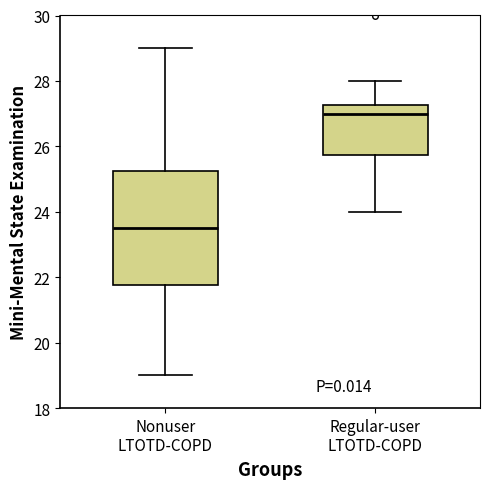

Reading left to right, transcribe this box plot: for each box, give where its median line is, the range the box spans, and where its two whiskers end, as read against the y-axis. The values are not printed on the chart, so give them approximately, as read against the axis.

Nonuser LTOTD-COPD: median 23.6, box 21.8 to 25.2, whiskers 19.0 to 29.0
Regular-user LTOTD-COPD: median 27.0, box 25.8 to 27.2, whiskers 24.0 to 28.0